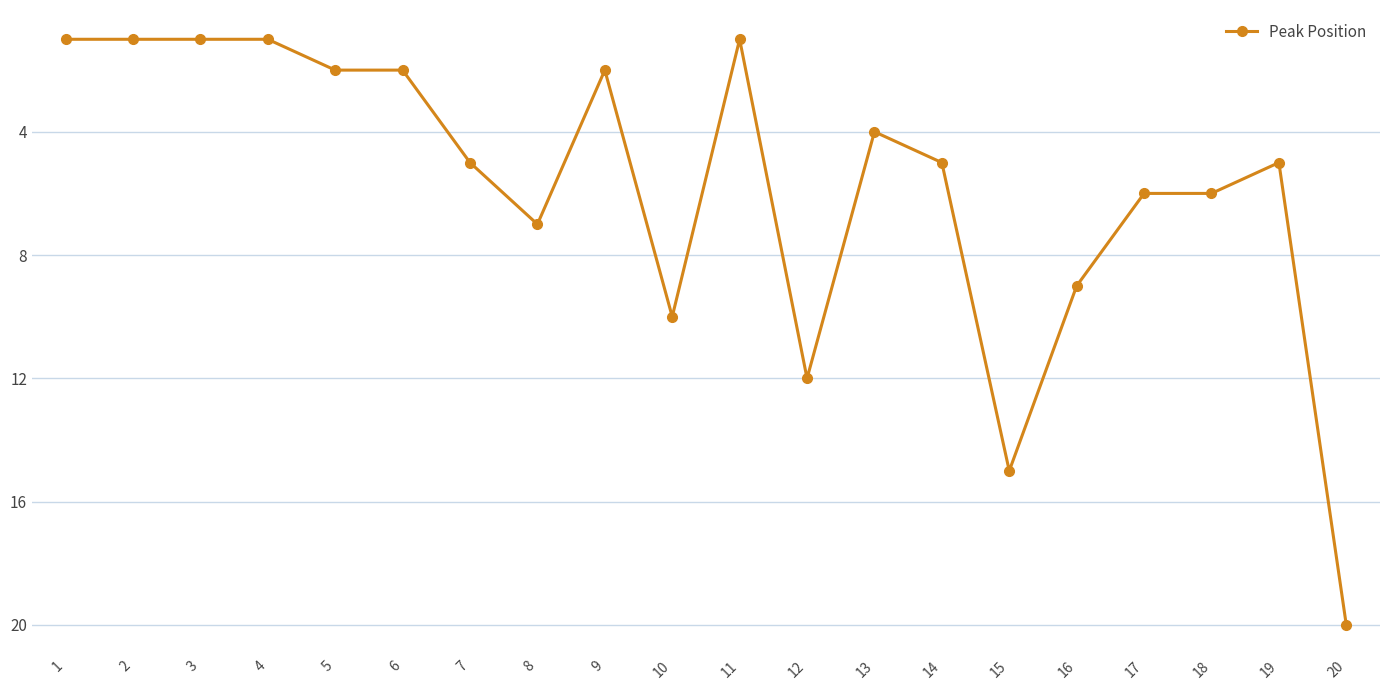

True or false: there are more than 0 points higher than both neighbors.

True